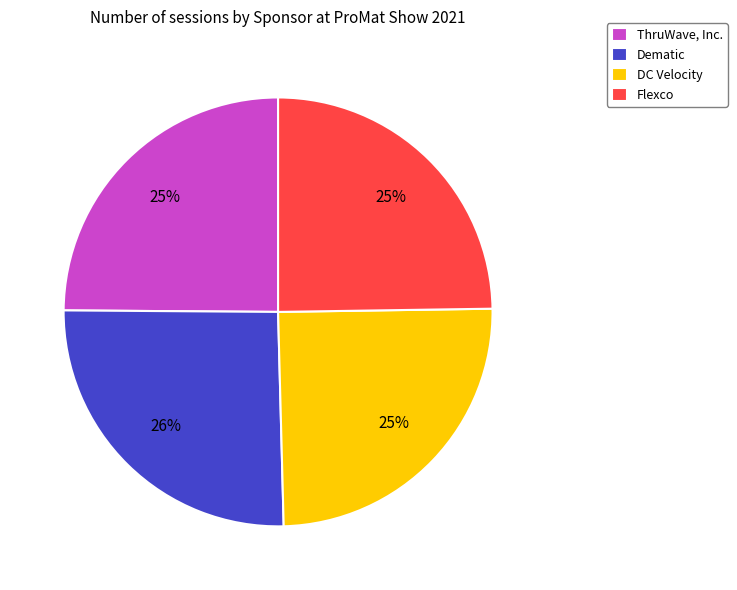

True or false: DC Velocity accounts for 10% of the total.

False